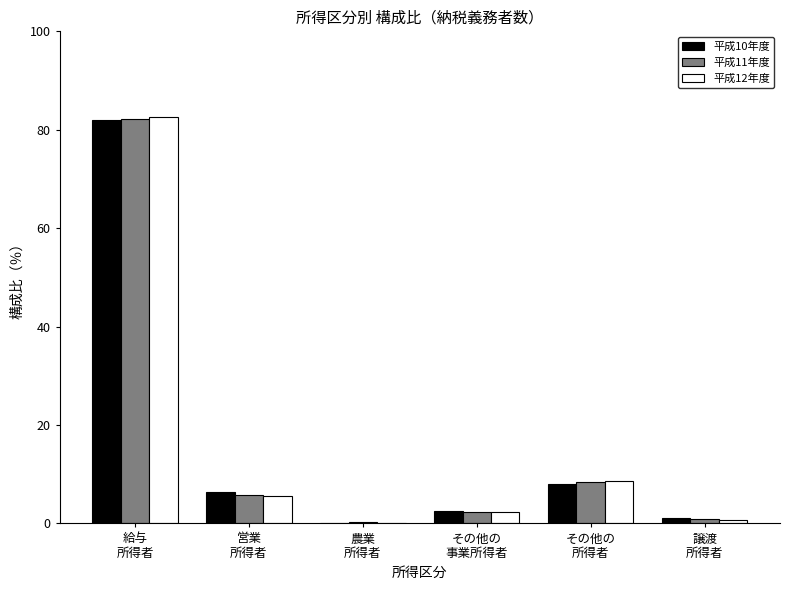

What is the difference between the 平成11年度 values at 農業
所得者 and 営業
所得者?

5.6